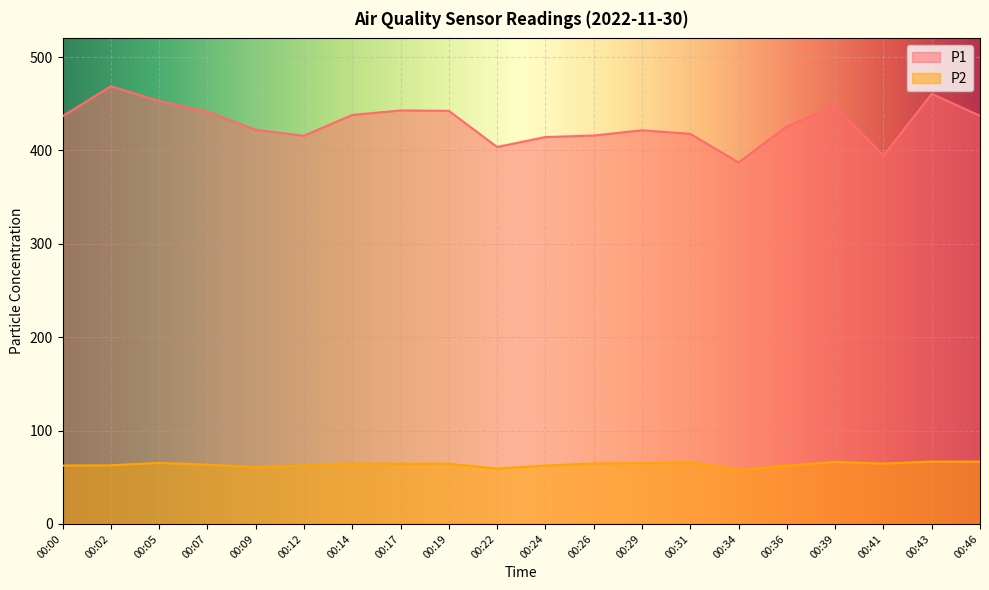

Between 00:12 and 00:41, which is larger?

00:12